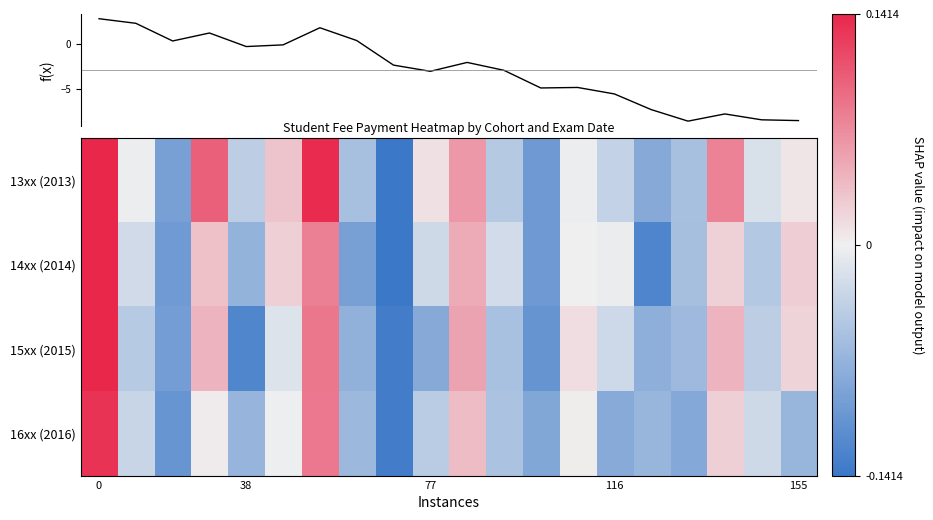

At how many categories does at least one series exceed -5?

20